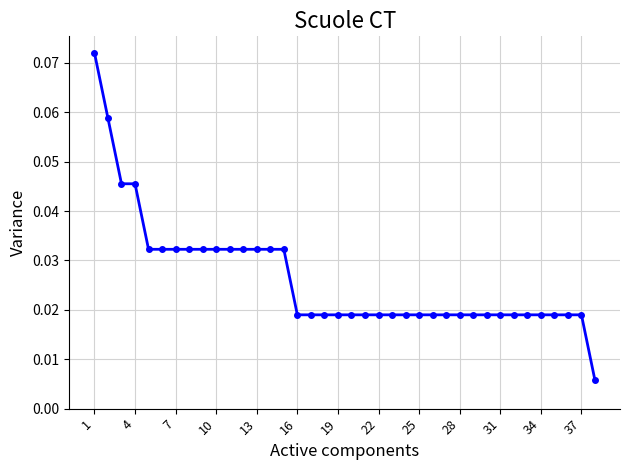

Does the chart display data point markers on the line(s)?

Yes